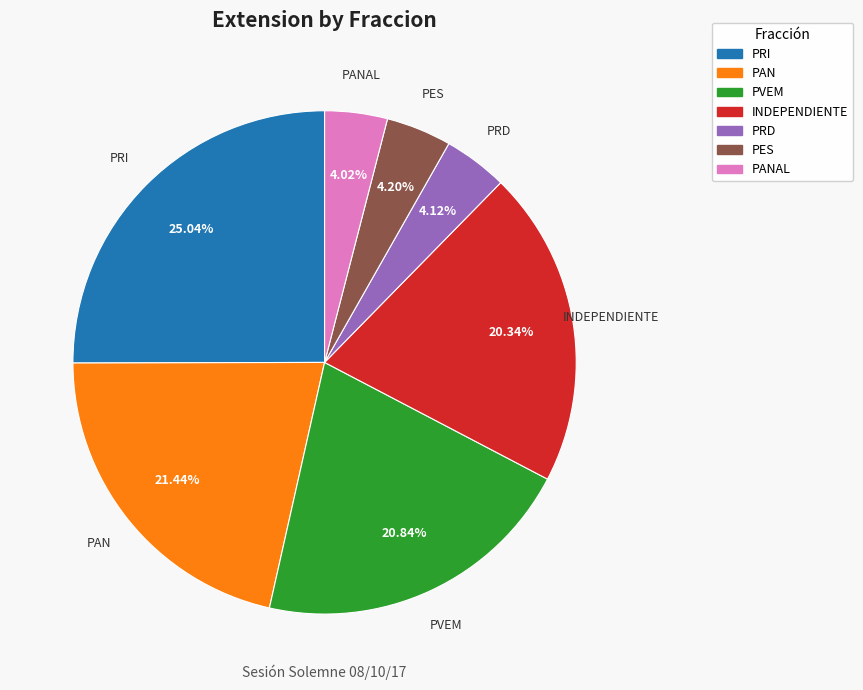

Is there a majority slice in this chart?

No